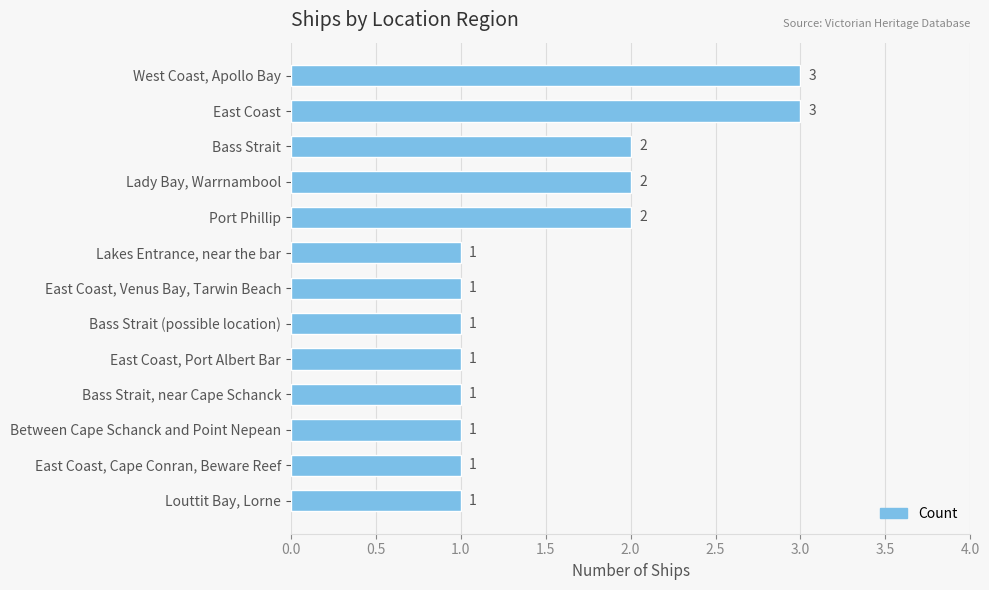

Reading top to bottom, list all the values displayed in this chart.

West Coast, Apollo Bay=3	East Coast=3	Bass Strait=2	Lady Bay, Warrnambool=2	Port Phillip=2	Lakes Entrance, near the bar=1	East Coast, Venus Bay, Tarwin Beach=1	Bass Strait (possible location)=1	East Coast, Port Albert Bar=1	Bass Strait, near Cape Schanck=1	Between Cape Schanck and Point Nepean=1	East Coast, Cape Conran, Beware Reef=1	Louttit Bay, Lorne=1